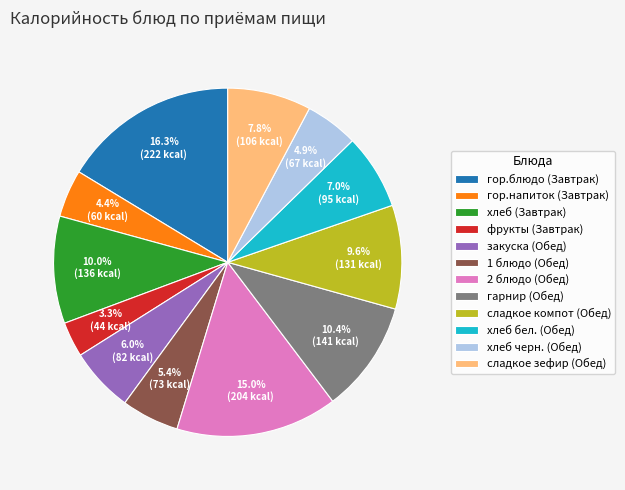

To the nearest percent, what is the average slice percentage?

8%